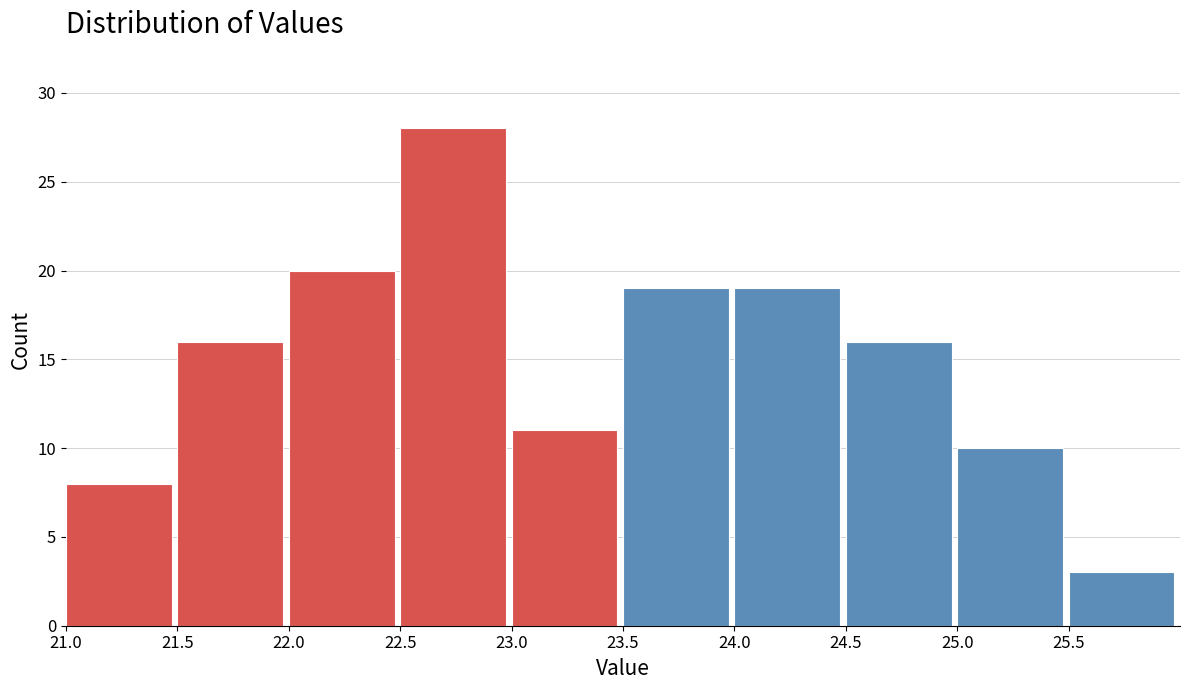

Reading left to right, transcribe this chart: for each bar, give the range it covers on the x-axis and its height. The values are not printed on the chart, so give them approximately, as read against the axis.

21.0 to 21.5: 8
21.5 to 22.0: 16
22.0 to 22.5: 20
22.5 to 23.0: 28
23.0 to 23.5: 11
23.5 to 24.0: 19
24.0 to 24.5: 19
24.5 to 25.0: 16
25.0 to 25.5: 10
25.5 to 26.0: 3